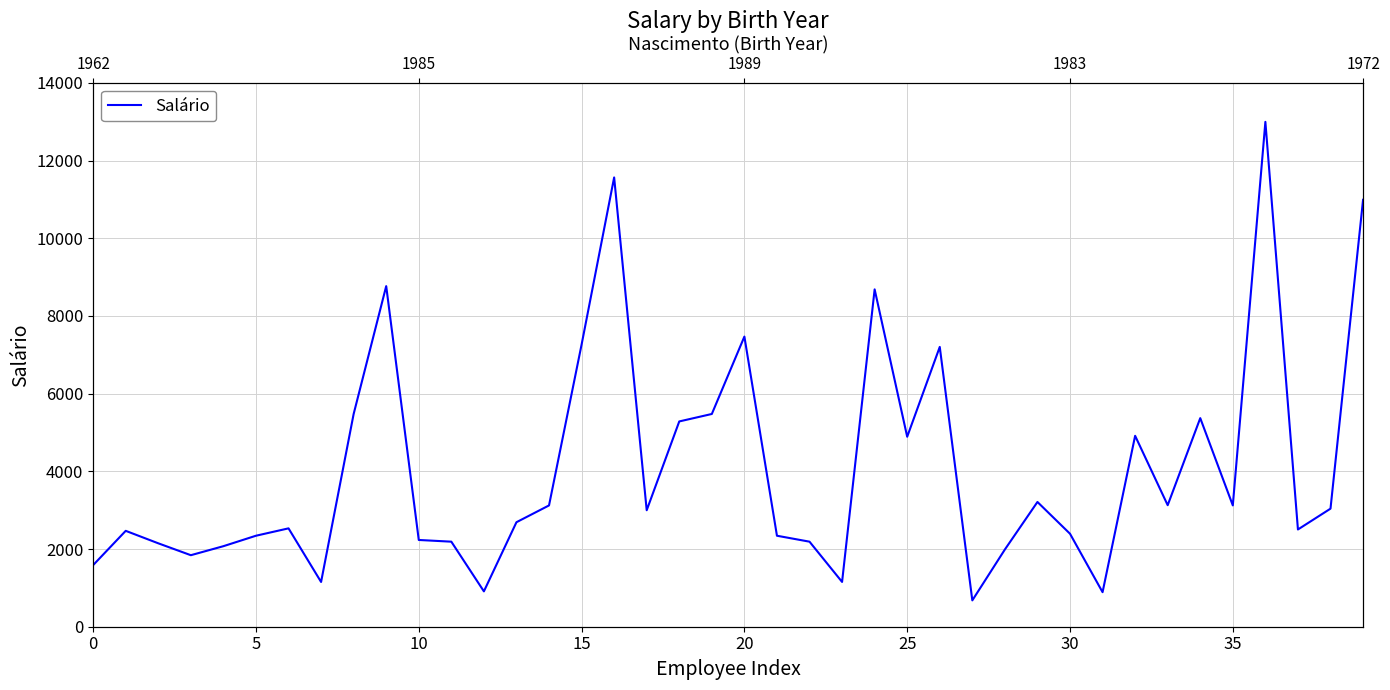

Where is the data nearest to the value 6836?

26